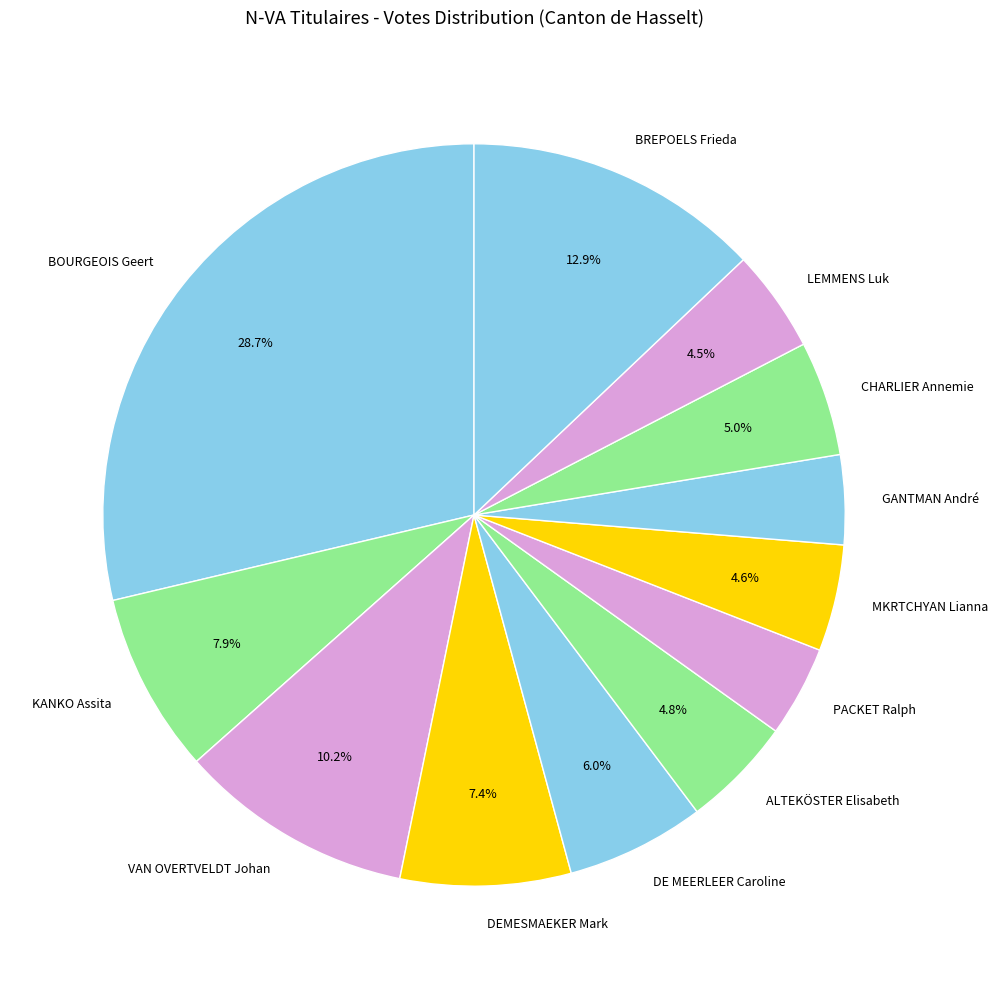

Which category has the biggest portion of the pie?

BOURGEOIS Geert